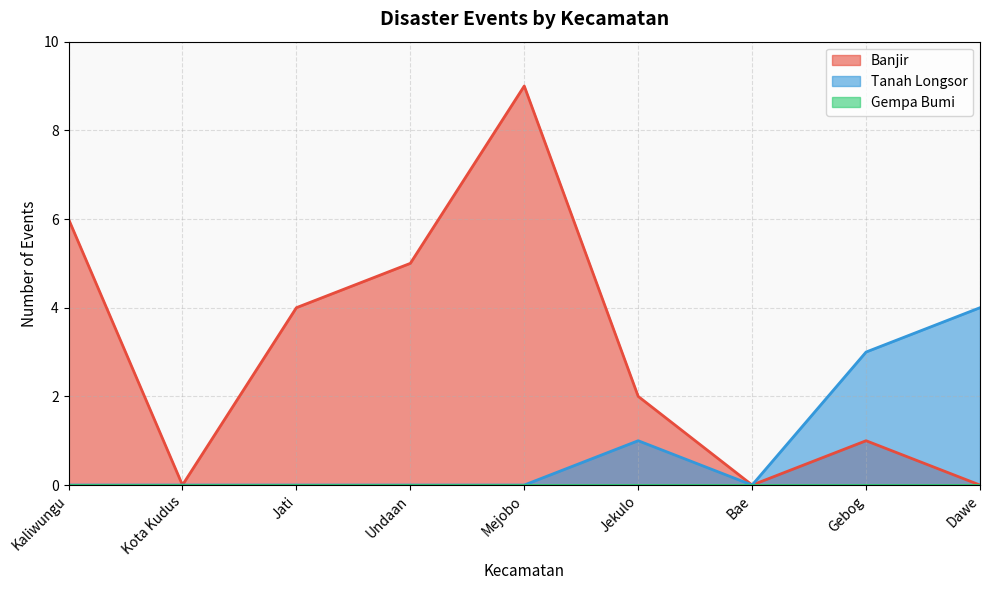

Which category has the highest value in the Tanah Longsor series?

Dawe